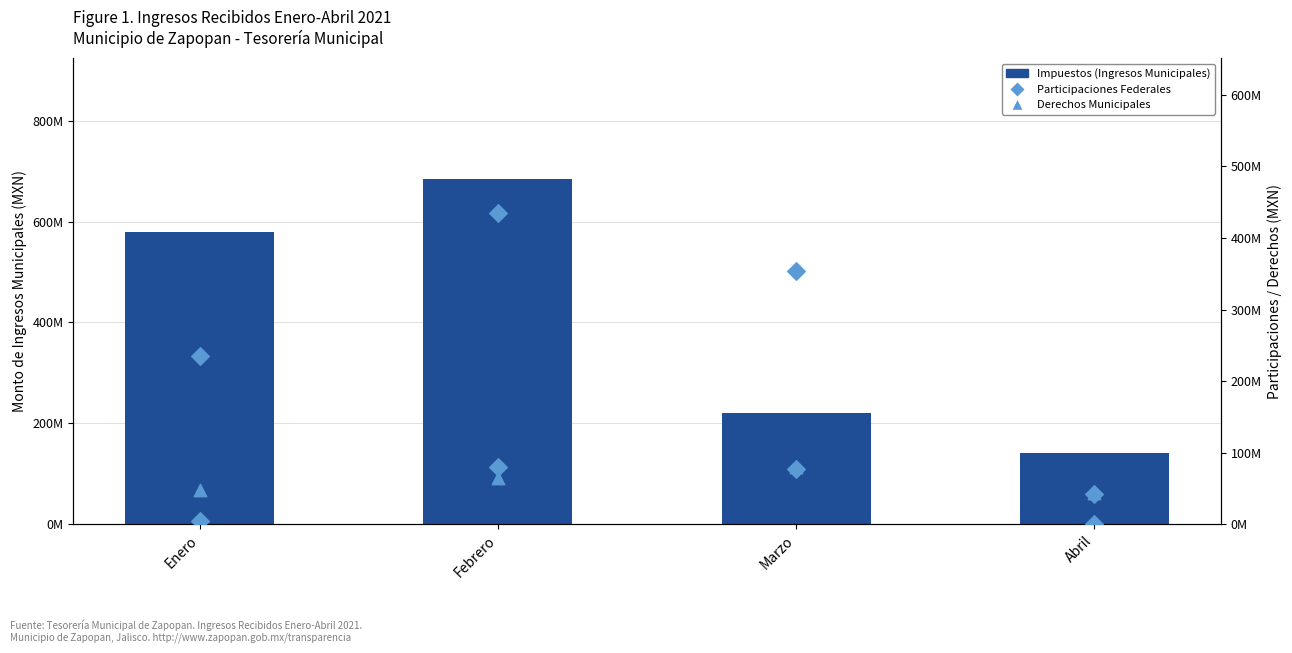

What is the total value across all series at Febrero?

1183456938.1